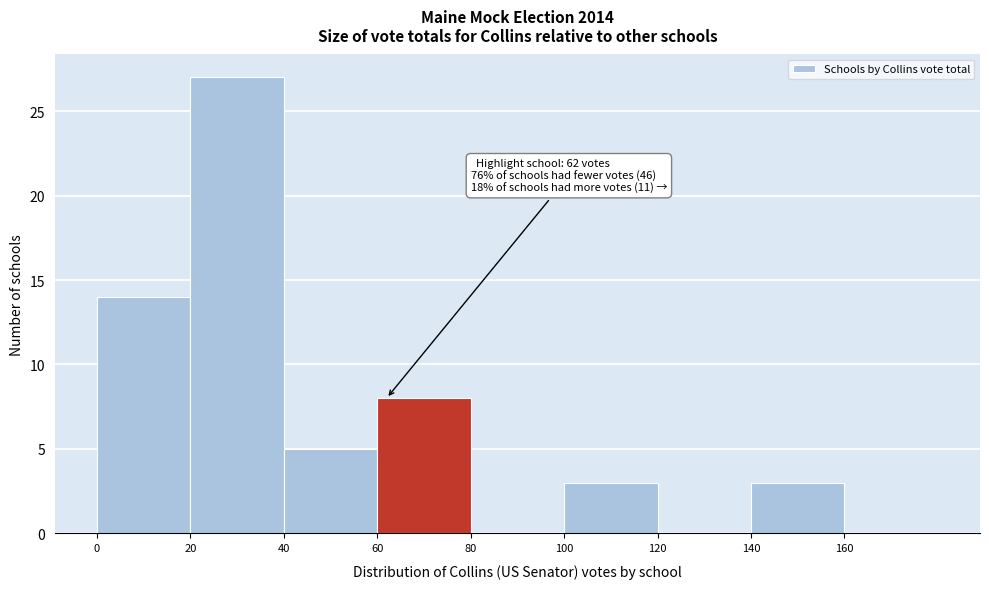

Over which range of the x-axis is the bar tallest?

20 to 40